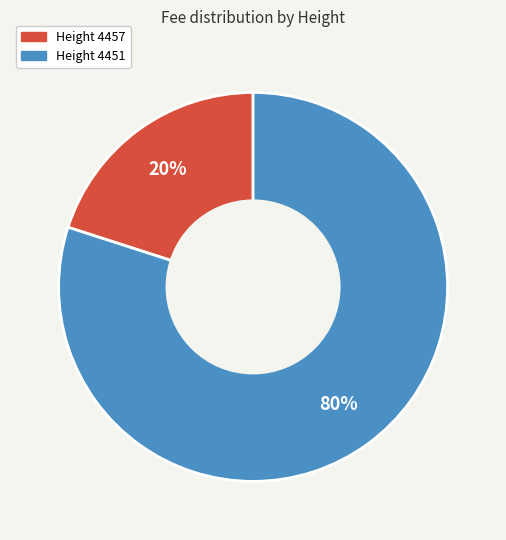

To the nearest percent, what is the difference between the largest and smallest slice percentages?

60%